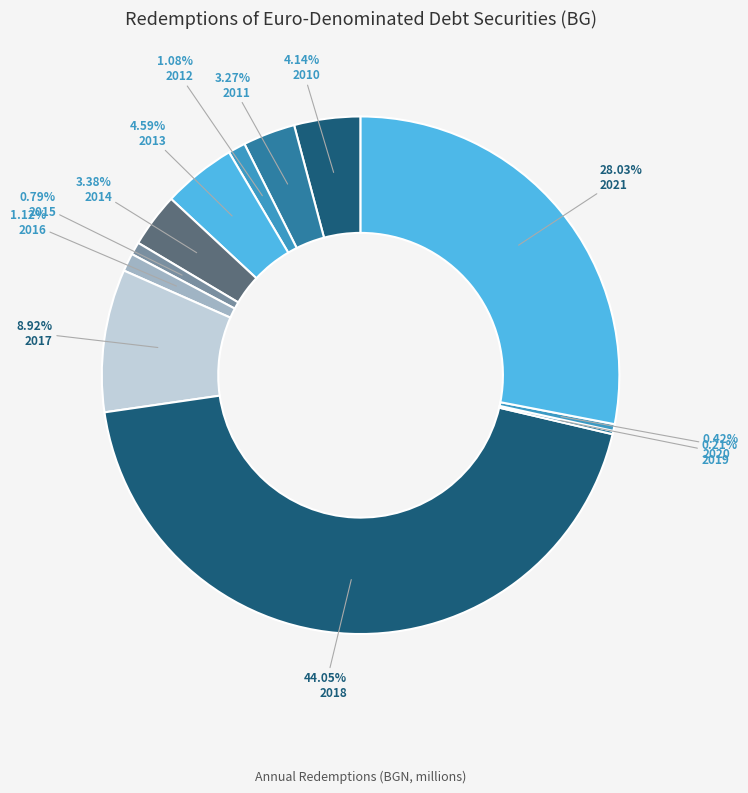

To the nearest percent, what is the combined percentage of 2010 and 2014?

8%